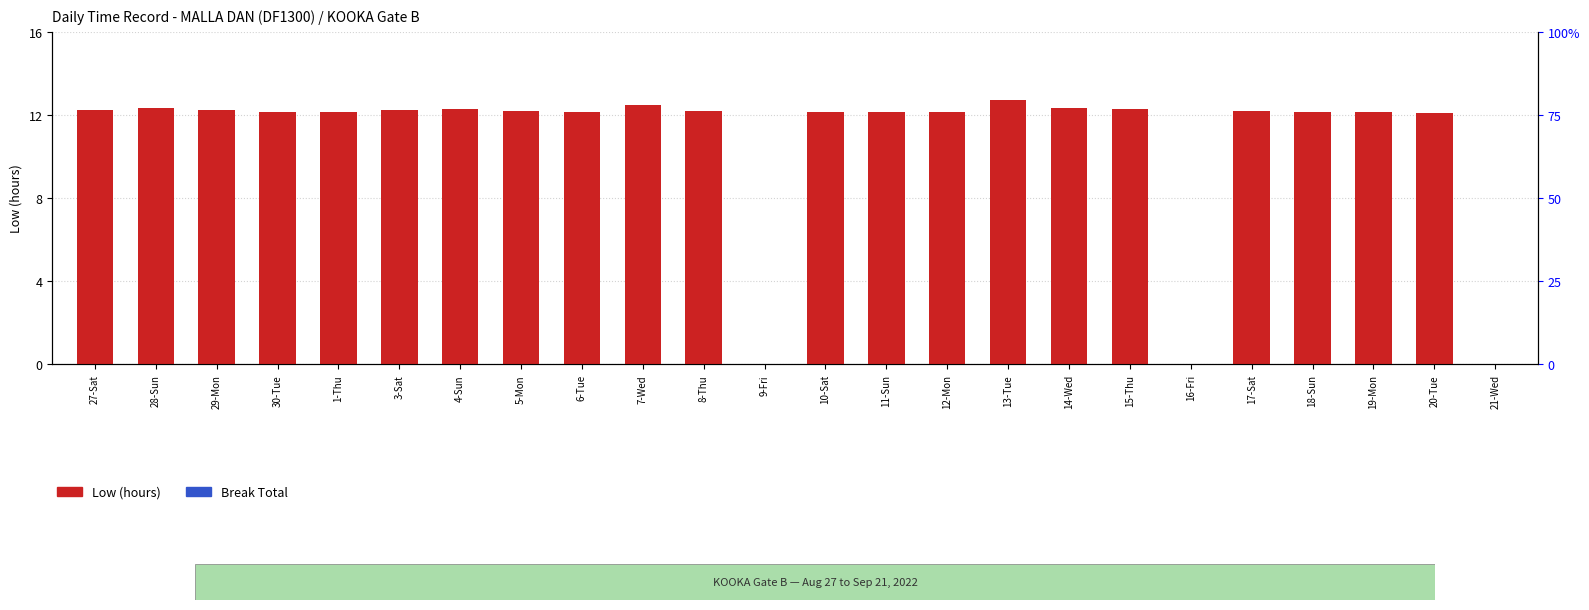

At which category is the sum across all series the highest?

13-Tue